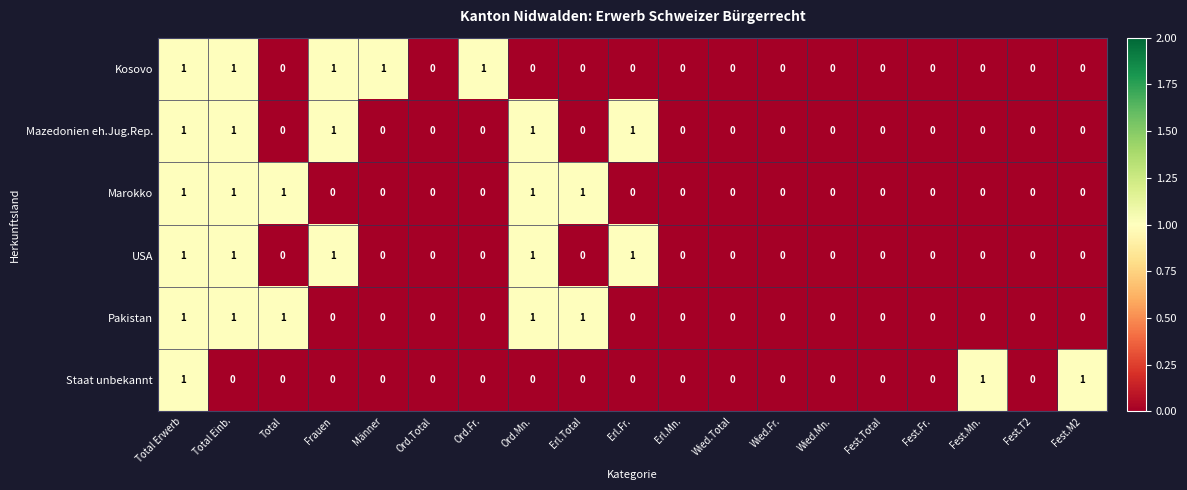

The value of Kosovo at Total Erwerb is 2. True or false?

False